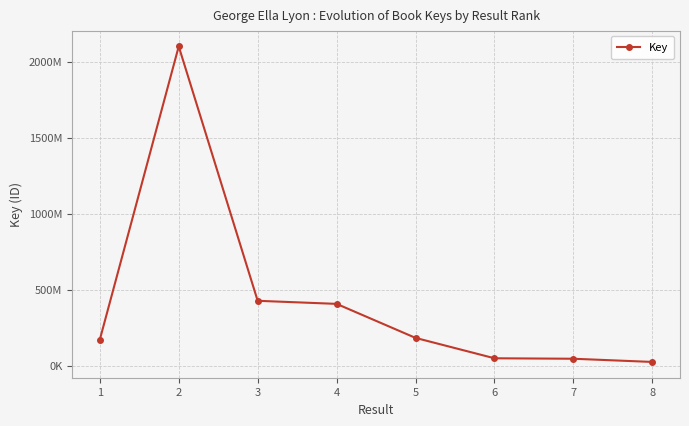

Is it true that the value at 7 is 44605399?

True